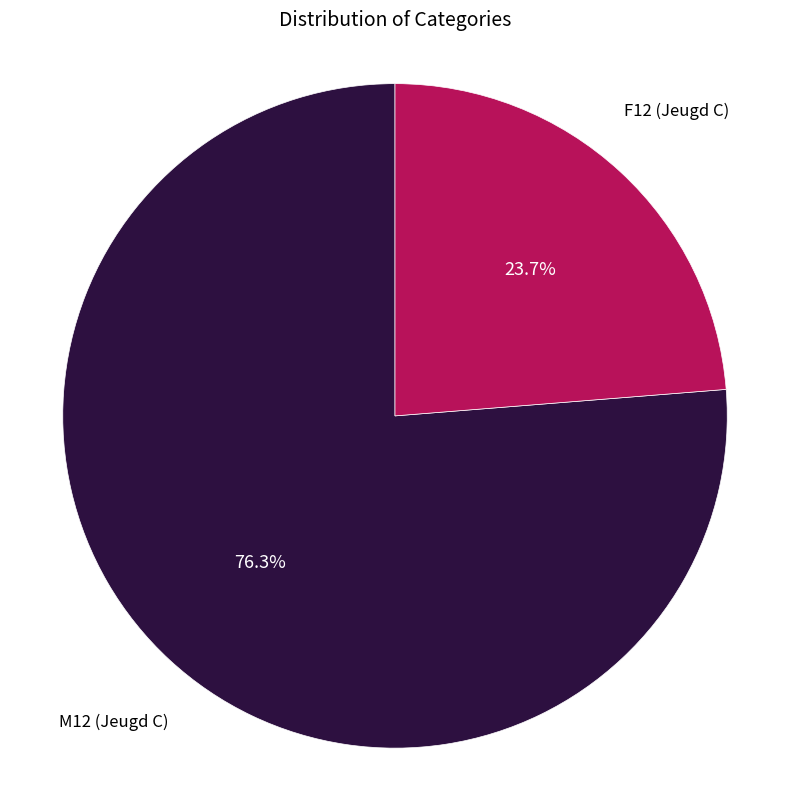

Is there any slice that represents more than half of the pie?

Yes